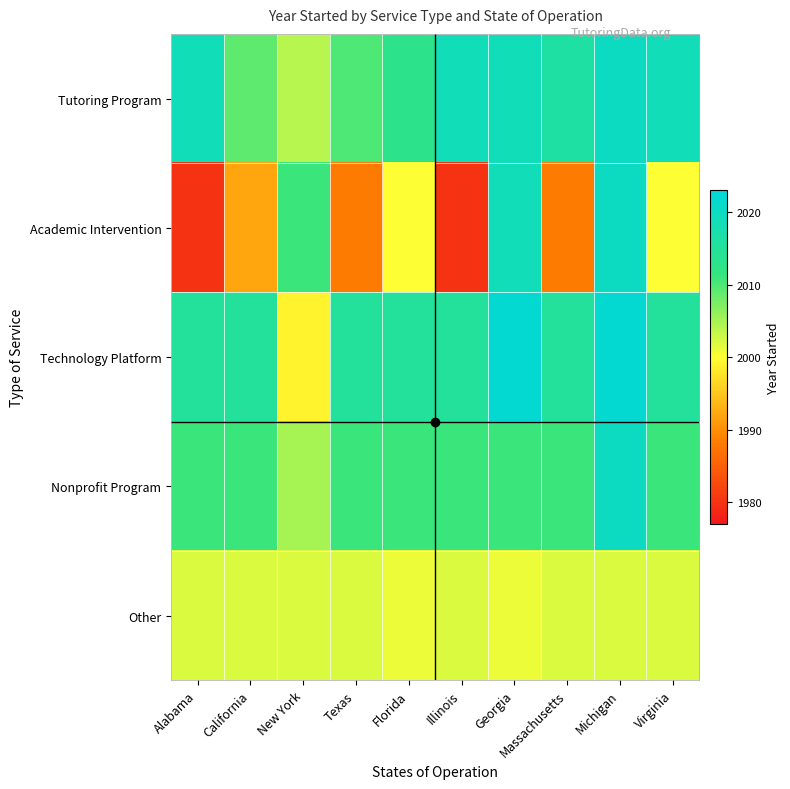

Which series changed the most between Alabama and Virginia?

Academic Intervention